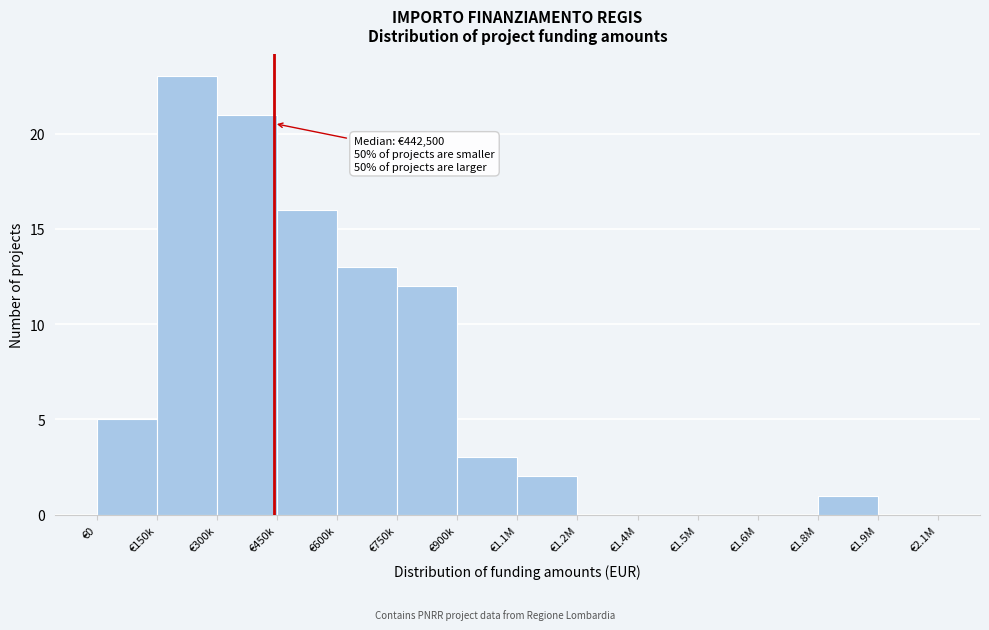

Reading left to right, what are all the values shown in this chart?

€0=5	€150k=23	€300k=21	€450k=16	€600k=13	€750k=12	€900k=3	€1.1M=2	€1.2M=0	€1.4M=0	€1.5M=0	€1.6M=0	€1.8M=1	€1.9M=0